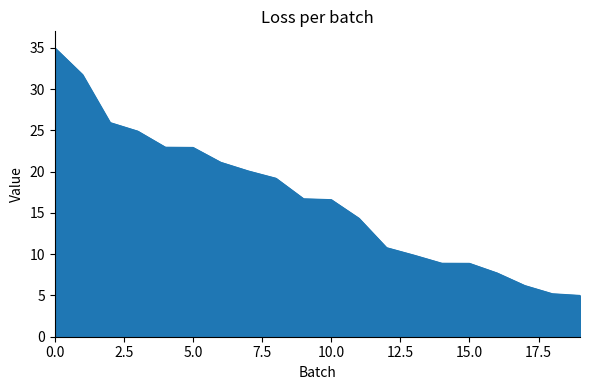

What is the difference between the maximum and minimum values?

30.0